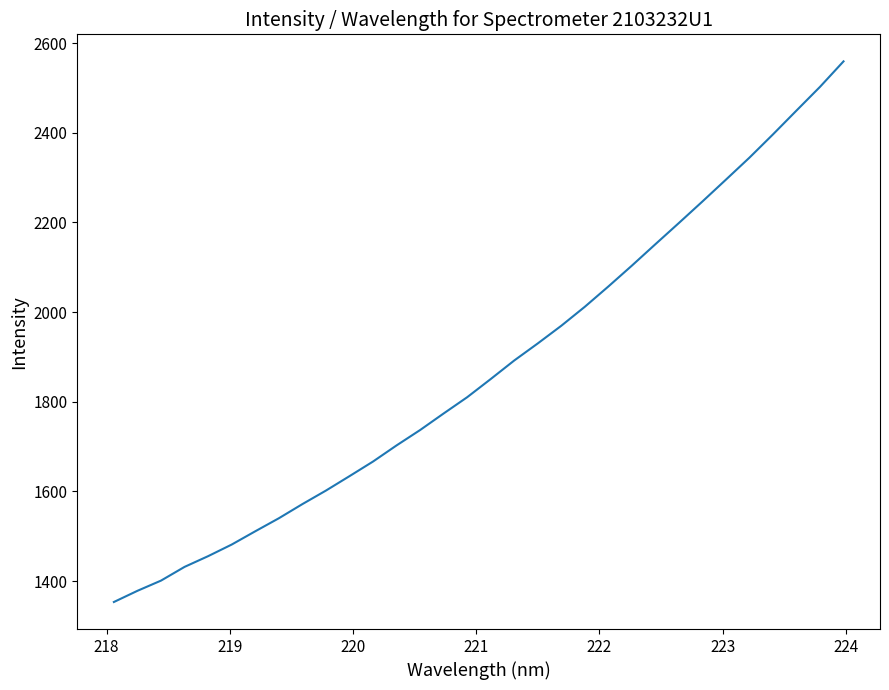

What is the greatest value displayed?

2559.5